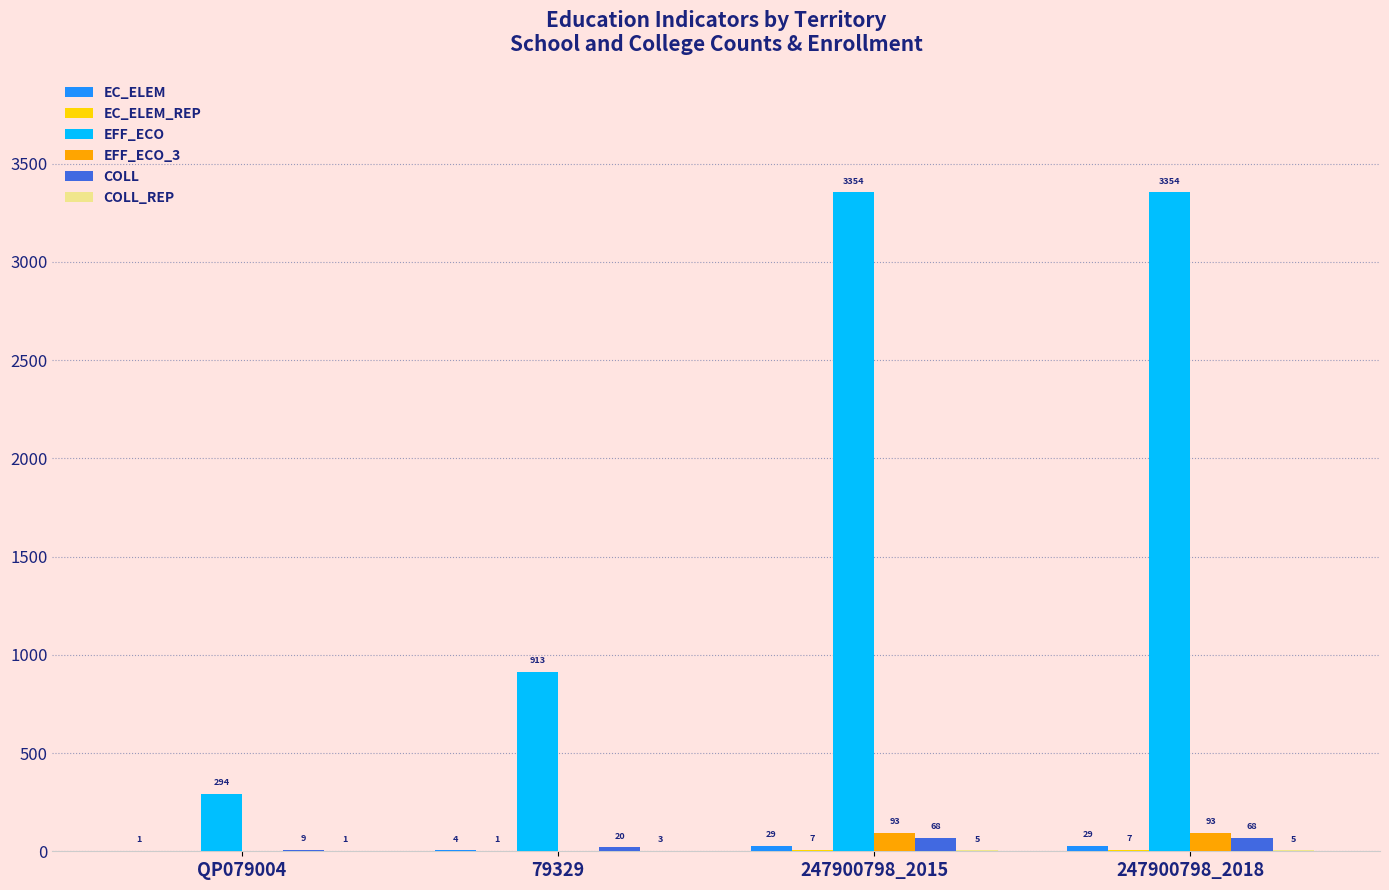

Read the EFF_ECO_3 value at 247900798_2015.

93